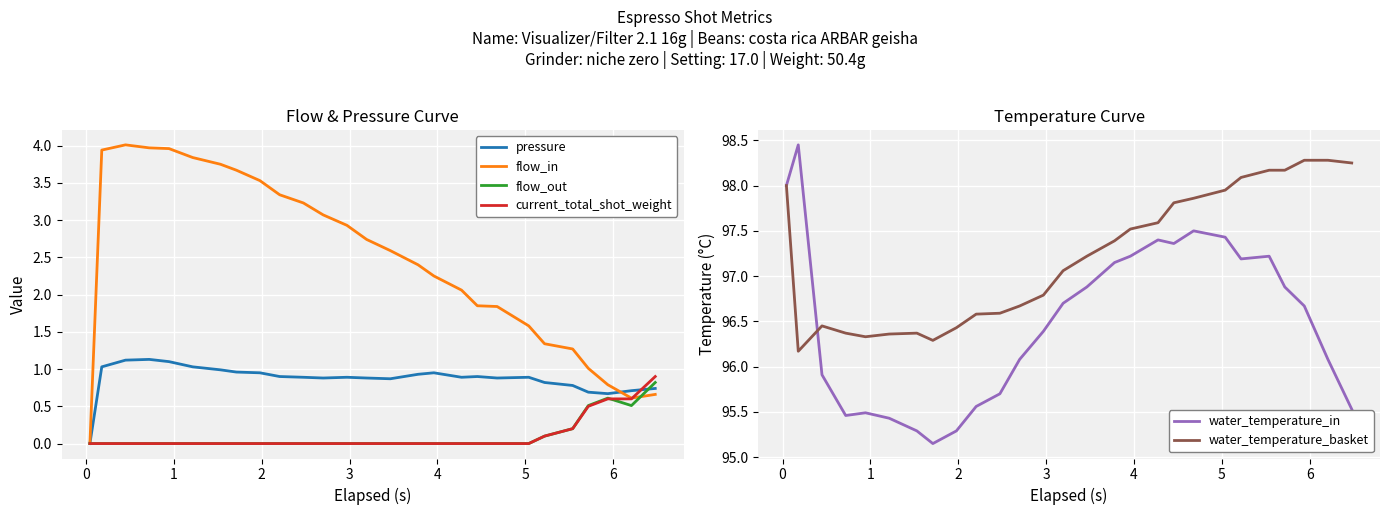

How many values in flow_in are above zero?

26